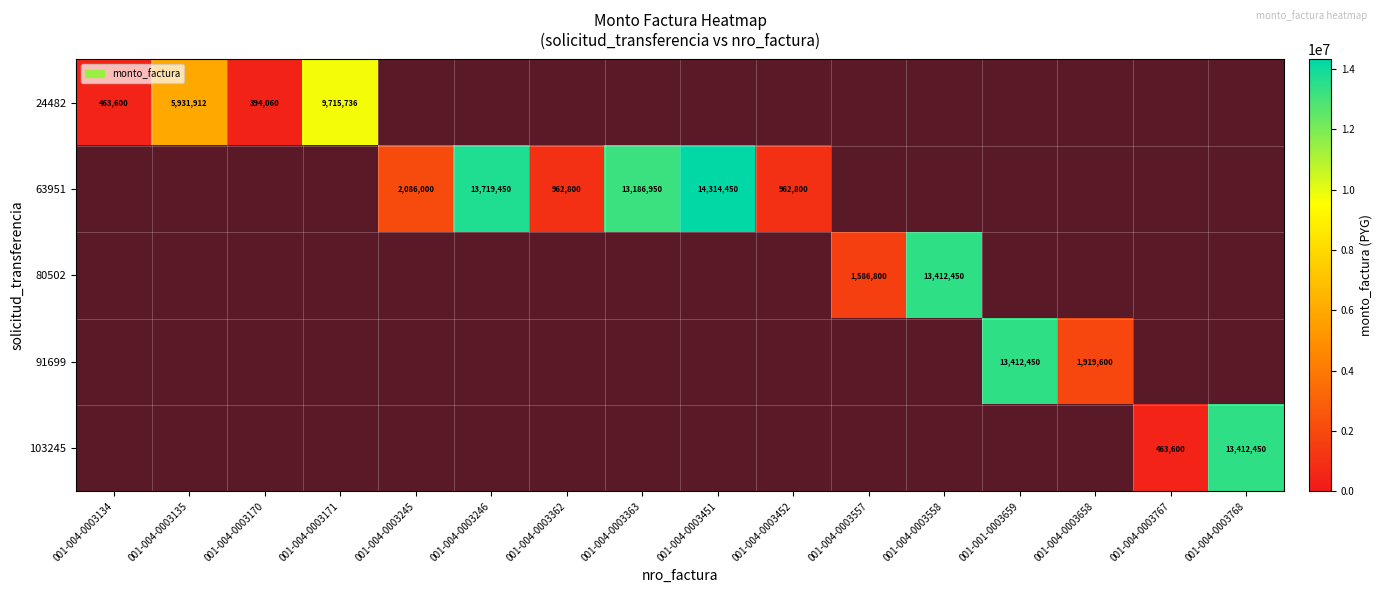

Count the number of data series in this chart.

5